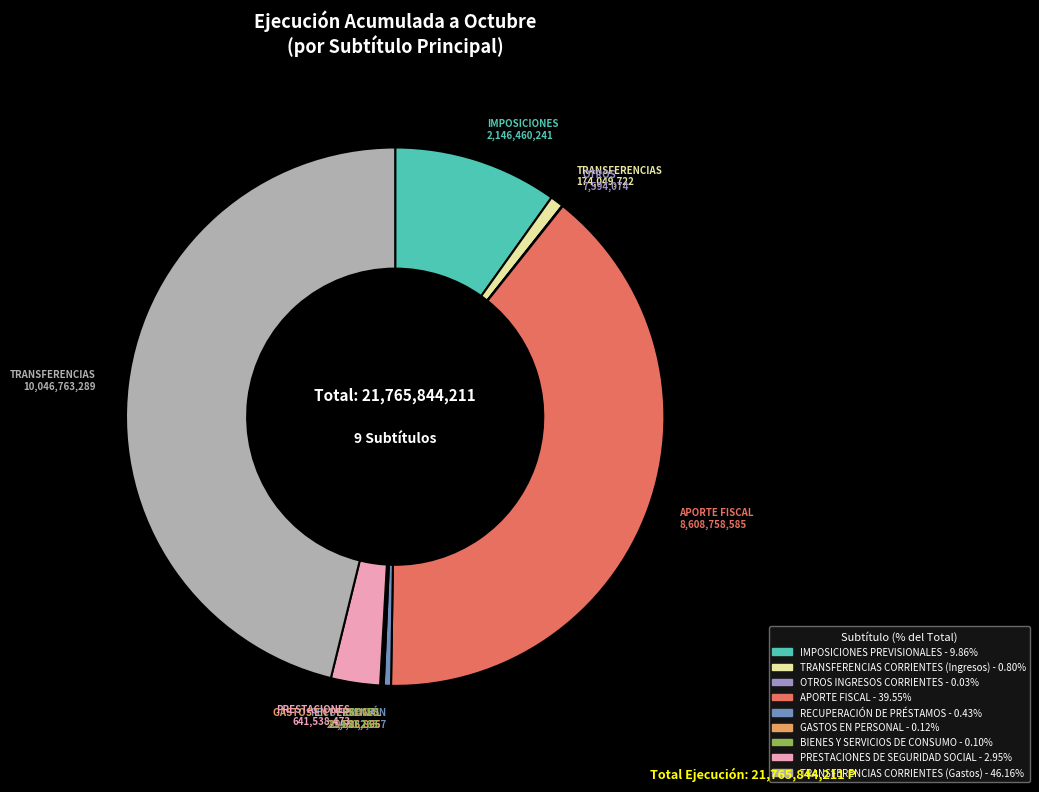

Between TRANSFERENCIAS CORRIENTES (Gastos) and TRANSFERENCIAS CORRIENTES (Ingresos), which is larger?

TRANSFERENCIAS CORRIENTES (Gastos)